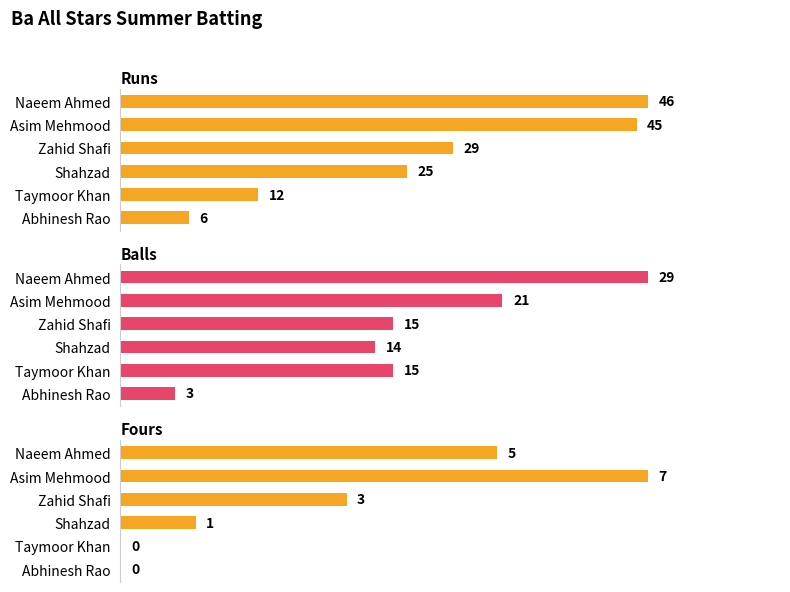

What is the value of the Balls bar at the 2nd from the left?

21